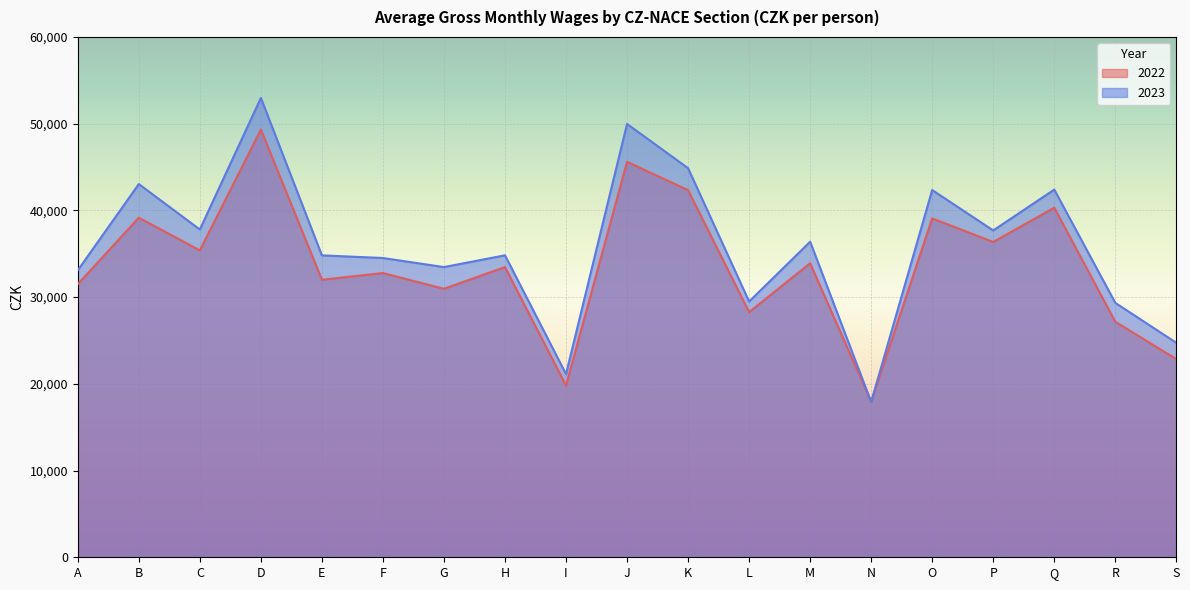

Which category has the lowest value across all series?

N